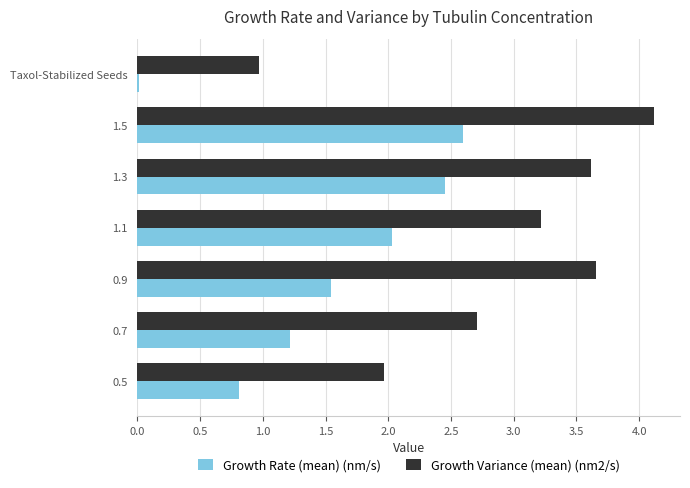

At which category is the sum across all series the highest?

1.5